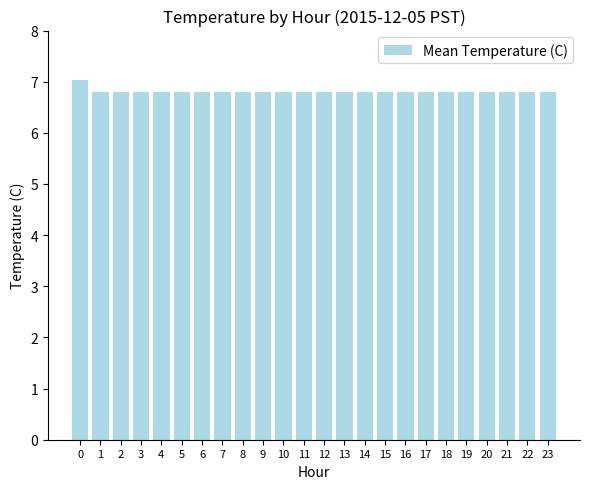

What value does the data have at 20?

6.8